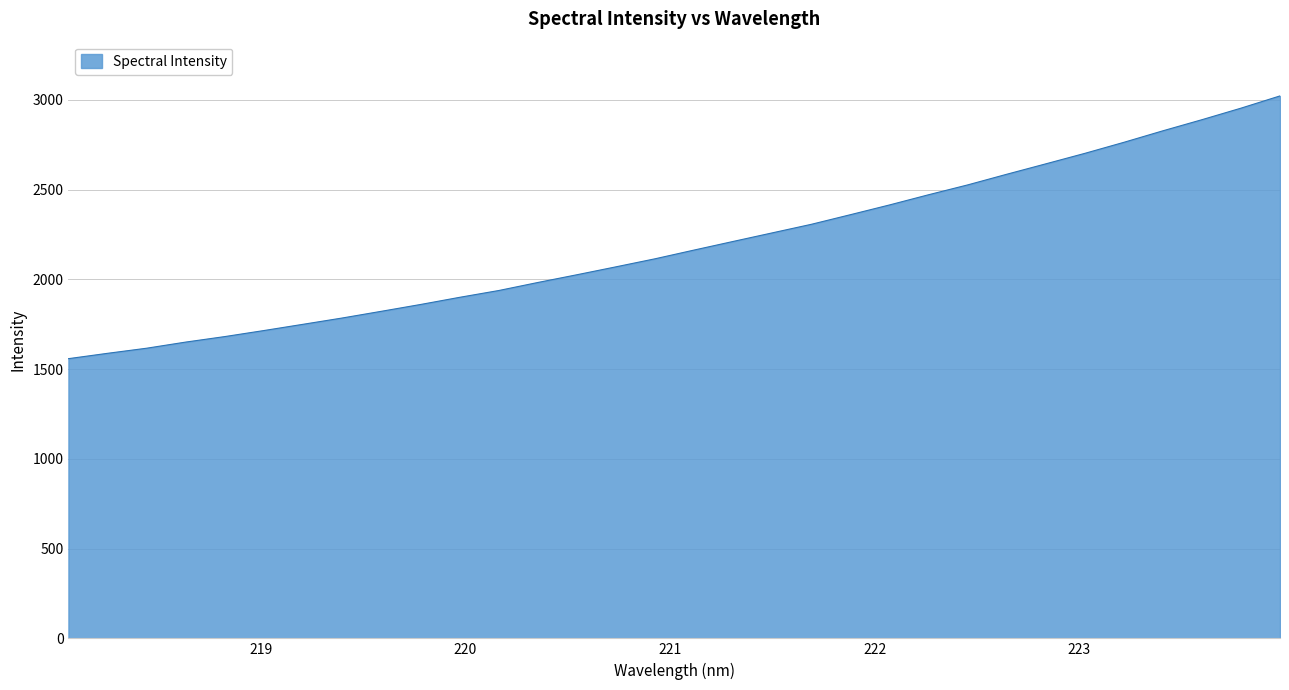

What is the greatest value displayed?

3022.5